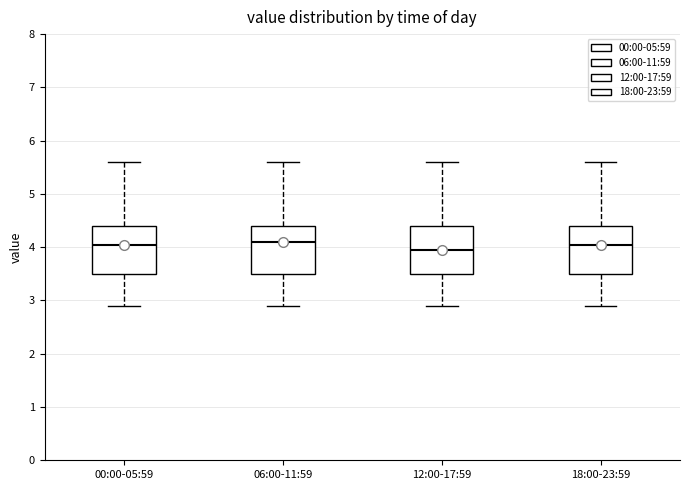

Where does the upper whisker of the box for 12:00-17:59 end on the y-axis? The values are not printed on the chart, so give them approximately, as read against the axis.

5.6